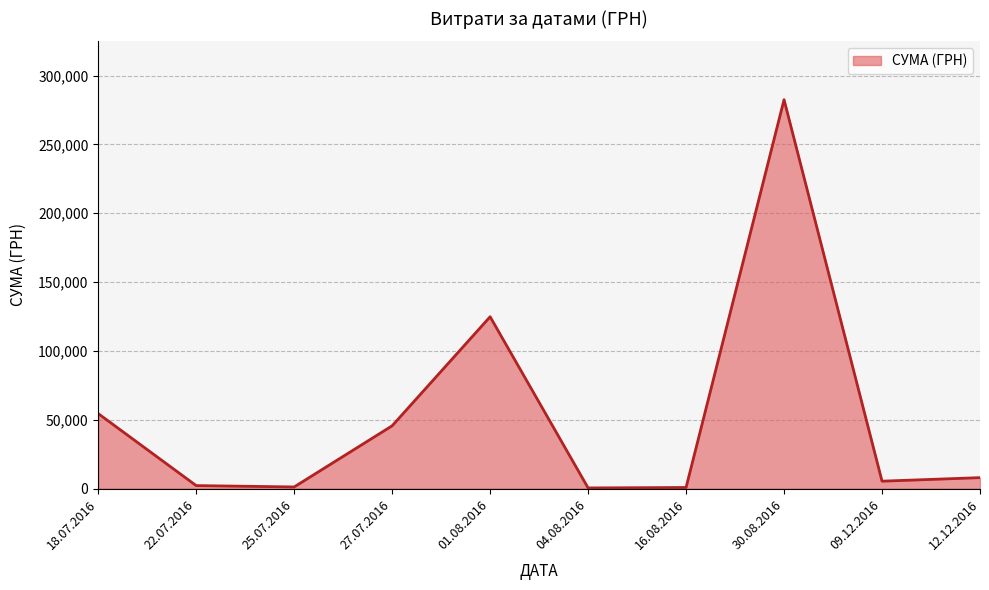

What is the maximum value shown in the chart?

282495.1